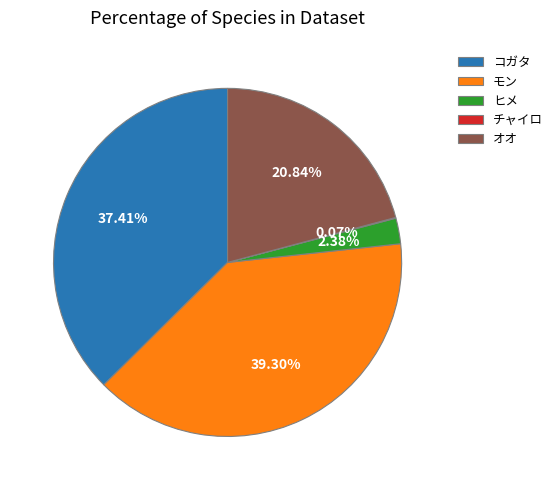

Does any single category account for the majority?

No